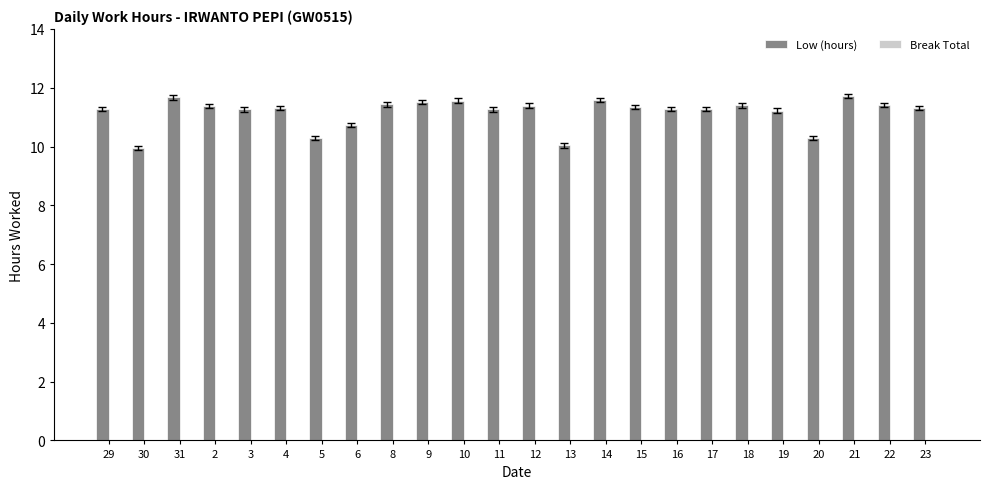

What is the sum of the values at 17 and 19?

22.5